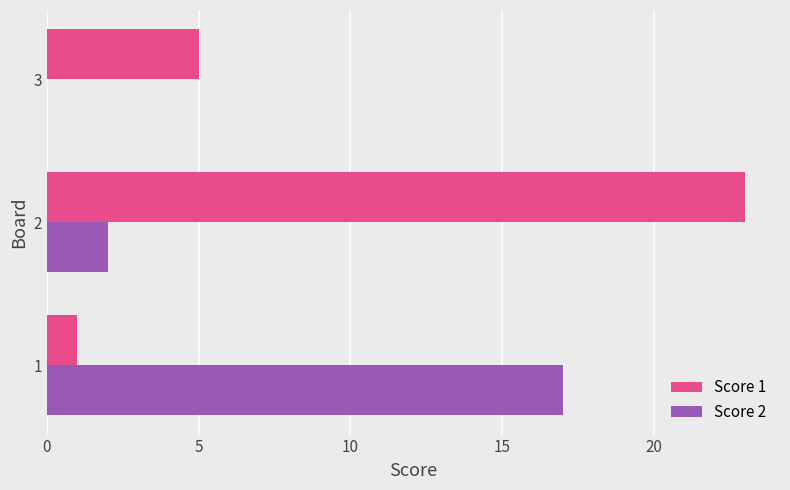

At which category is the sum across all series the highest?

2